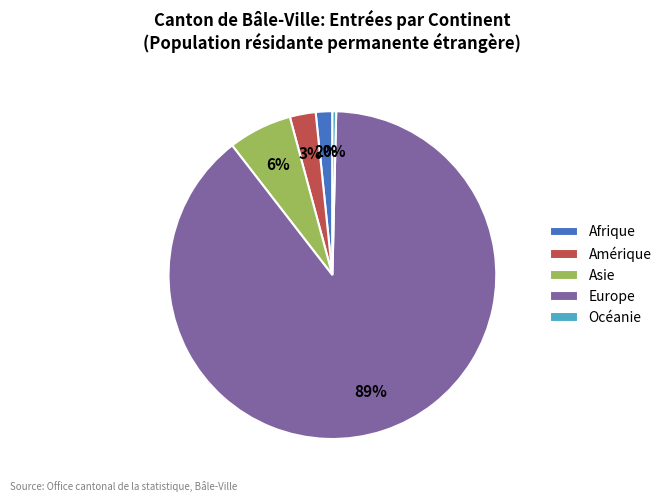

Which has a higher value, Amérique or Asie?

Asie